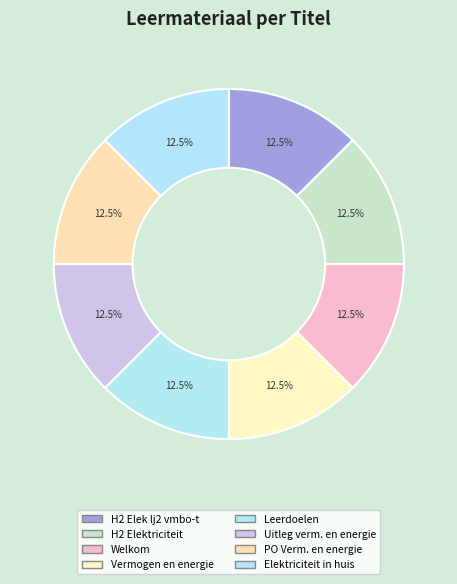

Rank the categories by value from lowest to highest.

H2 Elektriciteit lj2 vmbo-t, H2 Elektriciteit, Uitleg vermogen en energie, PO Vermogen en energie, Leerdoelen, Welkom, Vermogen en energie, Elektriciteit in huis